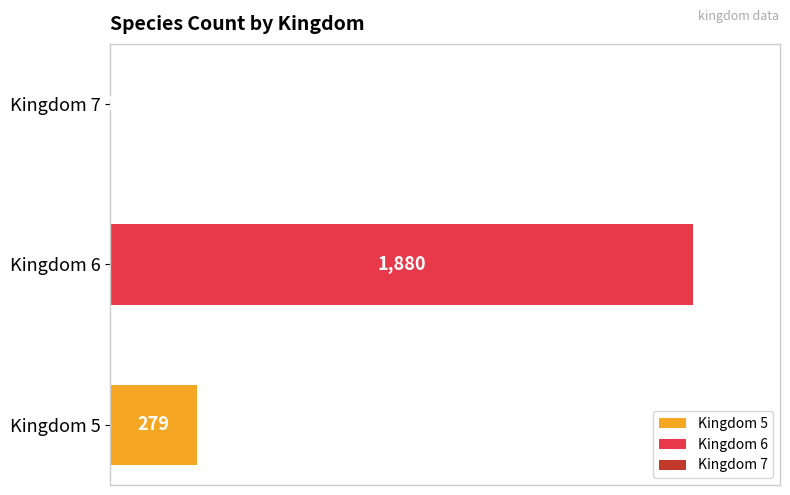

True or false: 6 has a value of 3131 at 16.

False